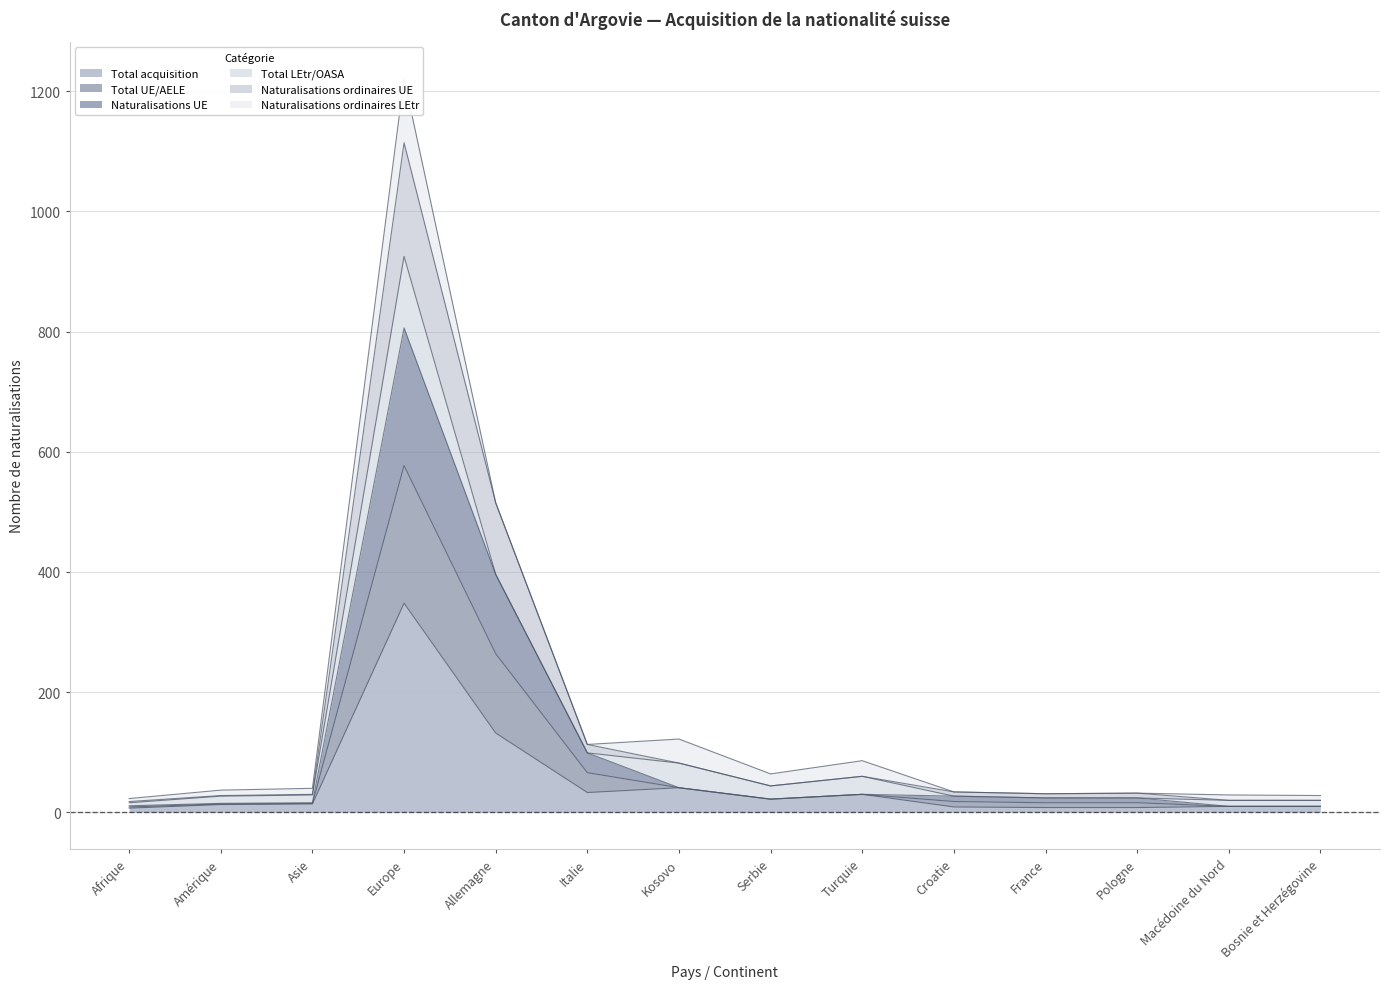

True or false: Total acquisition has a value of 132 at Allemagne.

True